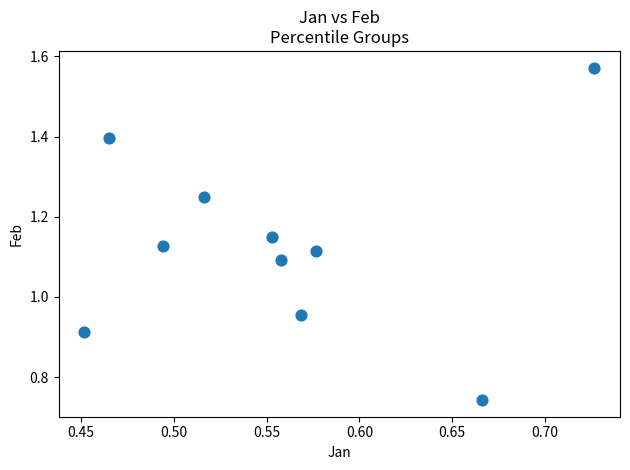

What is the range of Y values (max minus min)?

0.8